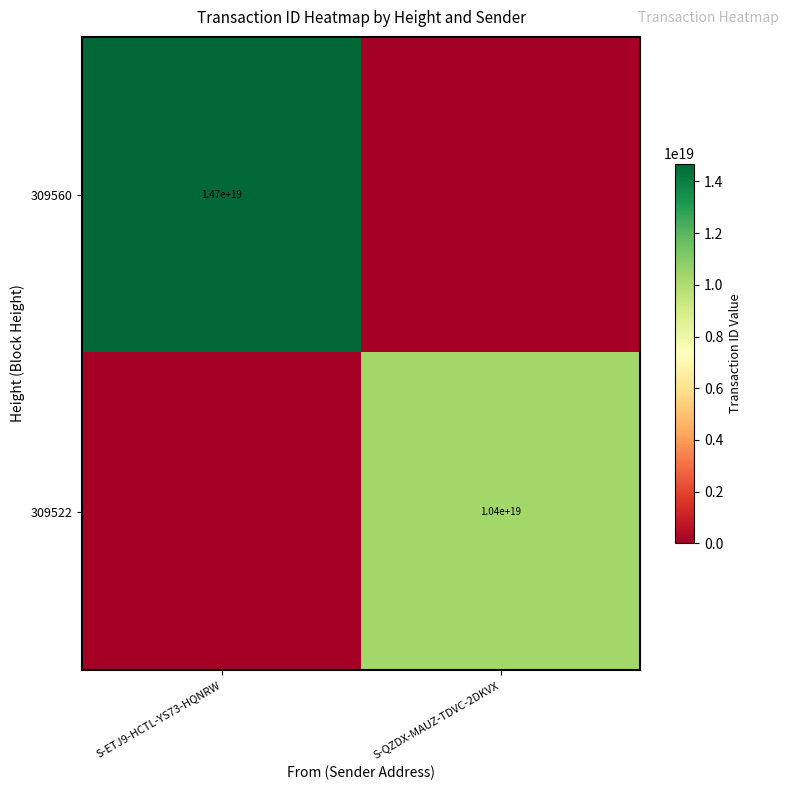

The 309560 series shows 23853152917870190592 at S-ETJ9-HCTL-YS73-HQNRW. True or false?

False